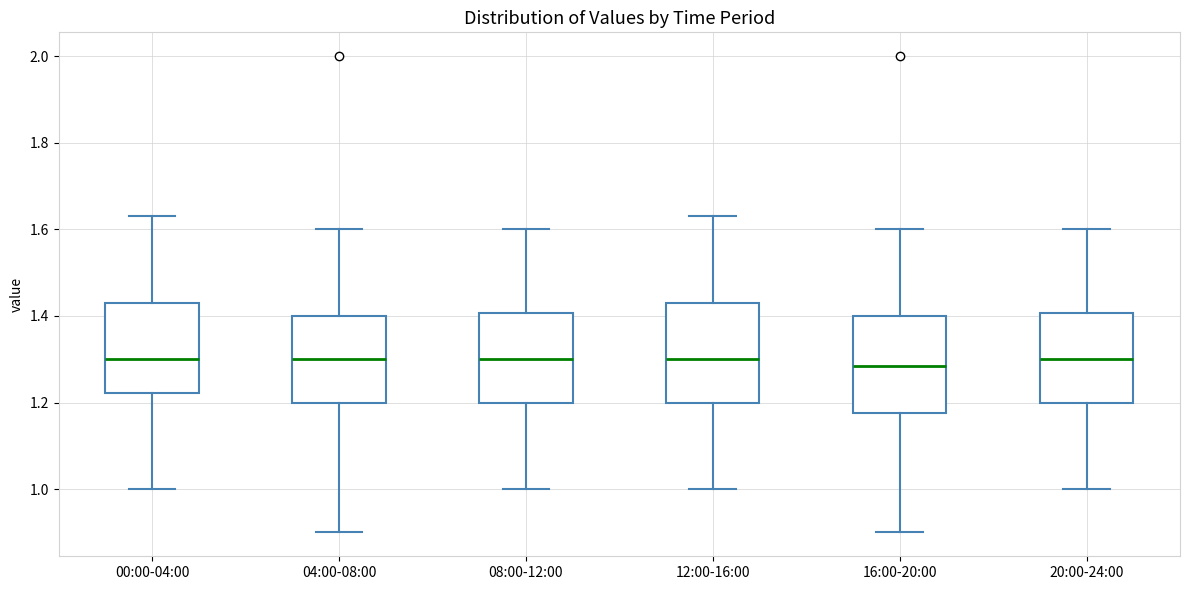

Where does the lower whisker of the box for 12:00-16:00 end on the y-axis? The values are not printed on the chart, so give them approximately, as read against the axis.

1.00